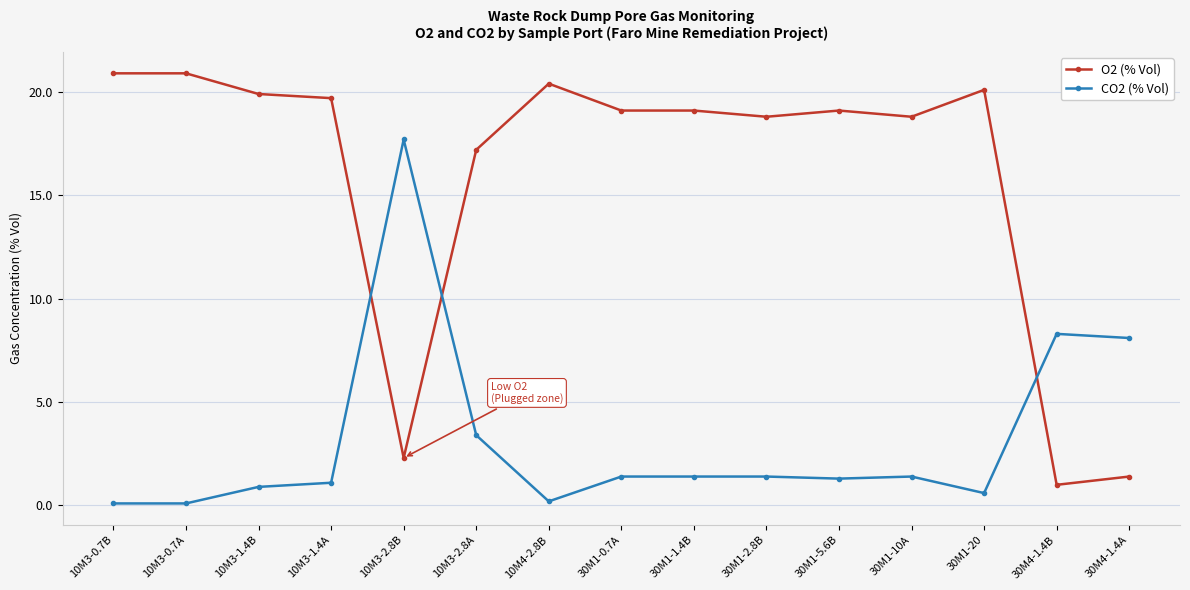

Is it true that O2 (% Vol) equals 8.3 at 10M3-2.8A?

False